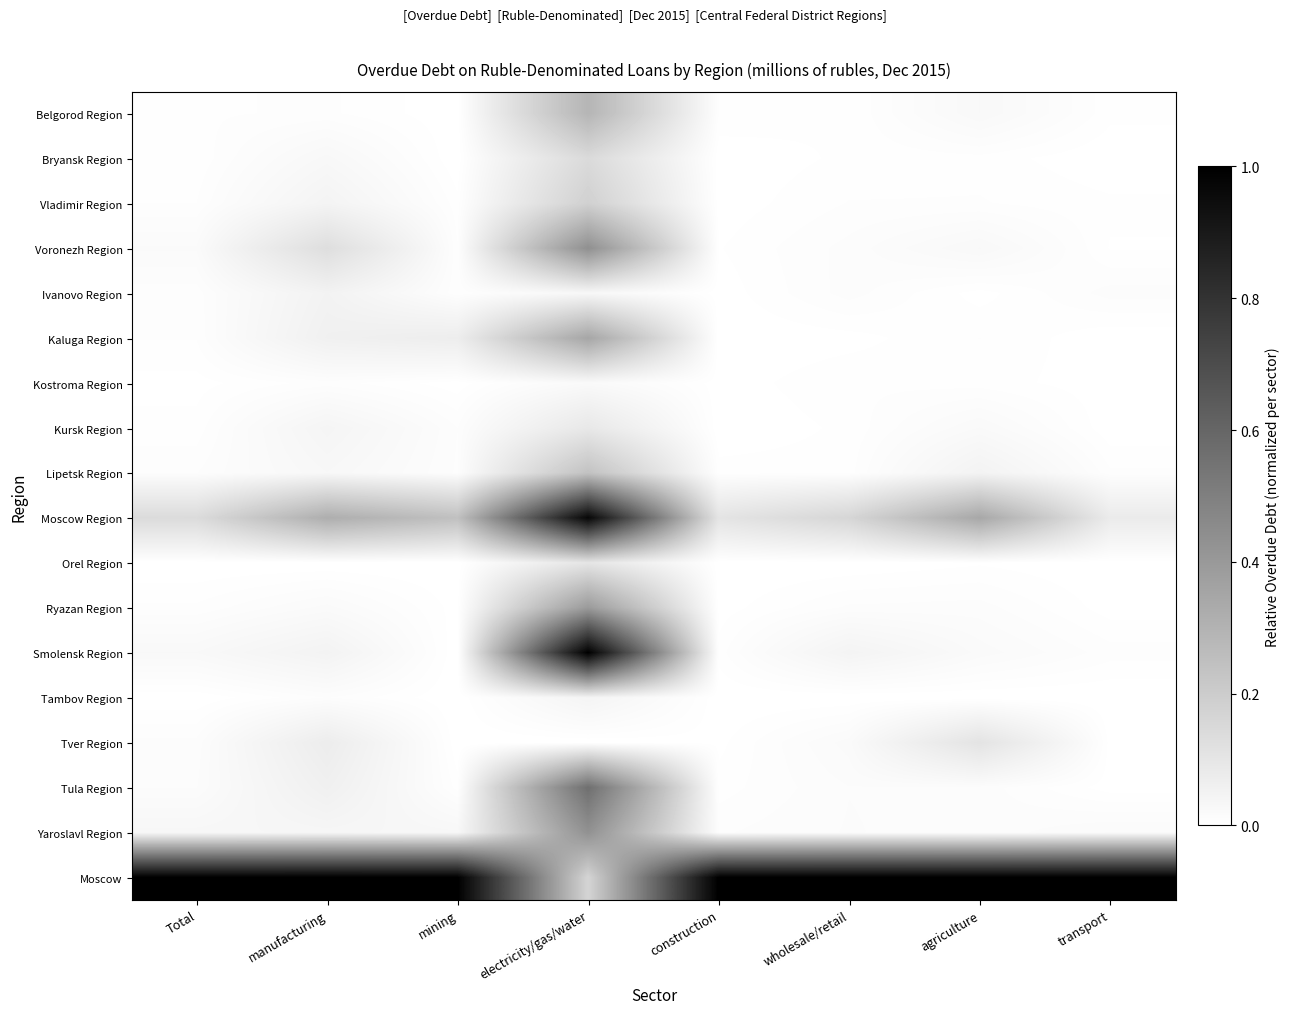

Reading left to right, what are all the values shown in this chart?

Belgorod Region: Total=0.0	manufacturing=0.0	mining=0.0	electricity/gas/water=0.3	construction=0.0	wholesale/retail=0.0	agriculture=0.0	transport=0.0
Bryansk Region: Total=0.0	manufacturing=0.0	mining=0.0	electricity/gas/water=0.1	construction=0.0	wholesale/retail=0.0	agriculture=0.0	transport=0.0
Vladimir Region: Total=0.0	manufacturing=0.0	mining=0.0	electricity/gas/water=0.2	construction=0.0	wholesale/retail=0.0	agriculture=0.0	transport=0.0
Voronezh Region: Total=0.0	manufacturing=0.1	mining=0.0	electricity/gas/water=0.4	construction=0.0	wholesale/retail=0.0	agriculture=0.0	transport=0.0
Ivanovo Region: Total=0.0	manufacturing=0.1	mining=0.0	electricity/gas/water=0.0	construction=0.0	wholesale/retail=0.0	agriculture=0.0	transport=0.0
Kaluga Region: Total=0.0	manufacturing=0.1	mining=0.1	electricity/gas/water=0.3	construction=0.0	wholesale/retail=0.0	agriculture=0.0	transport=0.0
Kostroma Region: Total=0.0	manufacturing=0.0	mining=0.0	electricity/gas/water=0.0	construction=0.0	wholesale/retail=0.0	agriculture=0.0	transport=0.0
Kursk Region: Total=0.0	manufacturing=0.0	mining=0.0	electricity/gas/water=0.1	construction=0.0	wholesale/retail=0.0	agriculture=0.0	transport=0.0
Lipetsk Region: Total=0.0	manufacturing=0.0	mining=0.0	electricity/gas/water=0.2	construction=0.0	wholesale/retail=0.0	agriculture=0.0	transport=0.0
Moscow Region: Total=0.1	manufacturing=0.3	mining=0.2	electricity/gas/water=1.0	construction=0.1	wholesale/retail=0.2	agriculture=0.3	transport=0.1
Orel Region: Total=0.0	manufacturing=0.0	mining=0.0	electricity/gas/water=0.1	construction=0.0	wholesale/retail=0.0	agriculture=0.0	transport=0.0
Ryazan Region: Total=0.0	manufacturing=0.0	mining=0.0	electricity/gas/water=0.4	construction=0.0	wholesale/retail=0.0	agriculture=0.0	transport=0.0
Smolensk Region: Total=0.0	manufacturing=0.0	mining=0.0	electricity/gas/water=1.0	construction=0.0	wholesale/retail=0.0	agriculture=0.0	transport=0.0
Tambov Region: Total=0.0	manufacturing=0.0	mining=0.0	electricity/gas/water=0.0	construction=0.0	wholesale/retail=0.0	agriculture=0.0	transport=0.0
Tver Region: Total=0.0	manufacturing=0.1	mining=0.0	electricity/gas/water=0.0	construction=0.0	wholesale/retail=0.0	agriculture=0.1	transport=0.0
Tula Region: Total=0.0	manufacturing=0.1	mining=0.0	electricity/gas/water=0.6	construction=0.0	wholesale/retail=0.0	agriculture=0.0	transport=0.0
Yaroslavl Region: Total=0.0	manufacturing=0.0	mining=0.0	electricity/gas/water=0.4	construction=0.0	wholesale/retail=0.0	agriculture=0.0	transport=0.0
Moscow: Total=1.0	manufacturing=1.0	mining=1.0	electricity/gas/water=0.2	construction=1.0	wholesale/retail=1.0	agriculture=1.0	transport=1.0